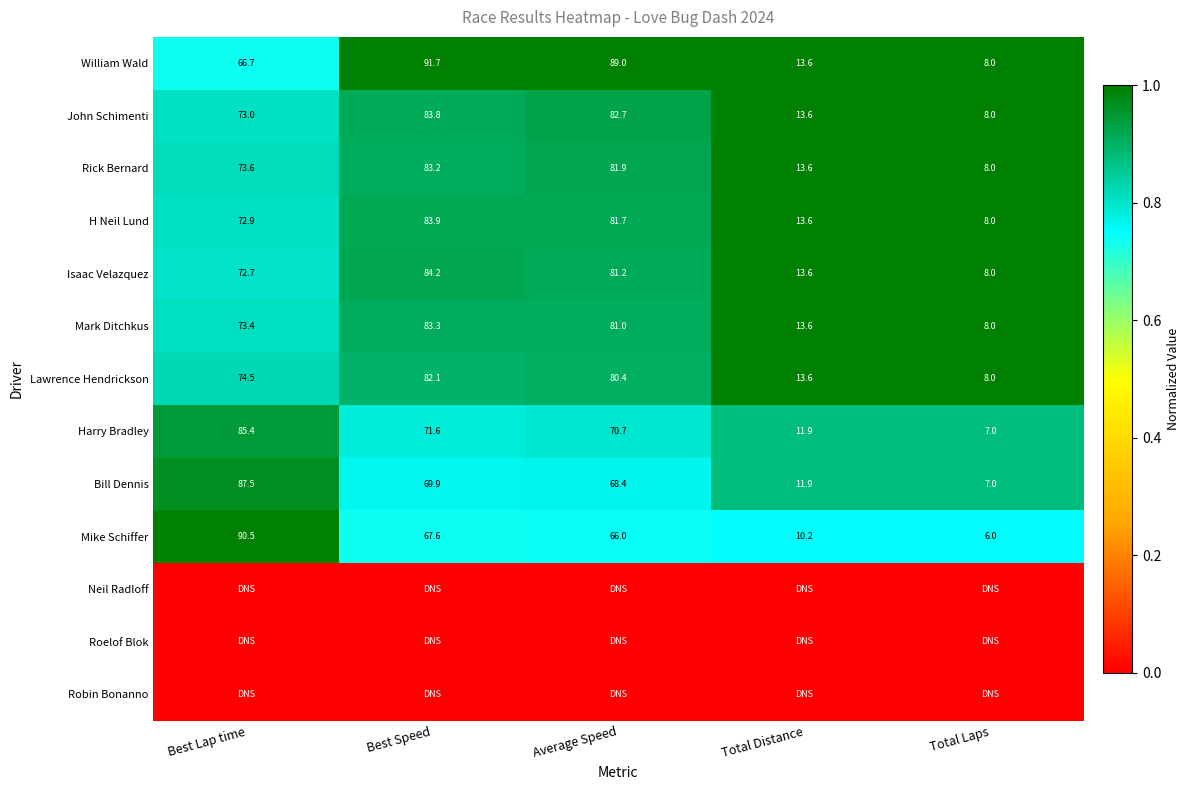

What is the difference between the second highest and minimum values in the Rick Bernard series?

73.9